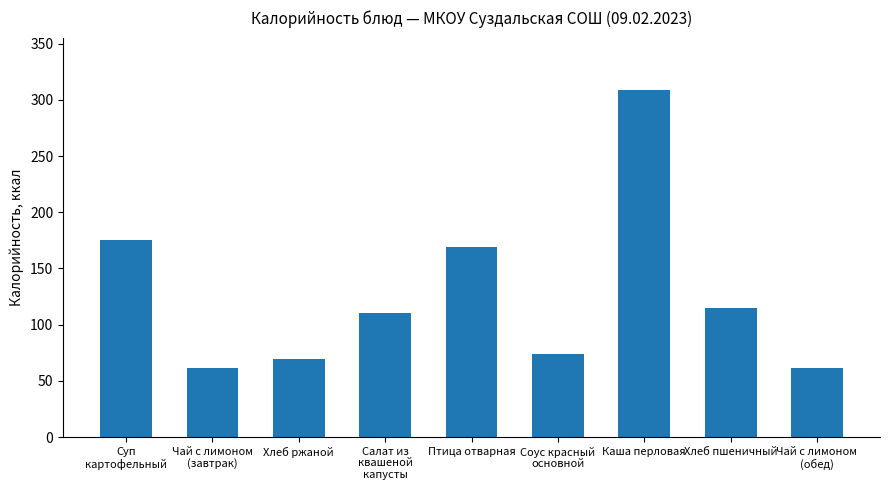

What is the sum of the values at Салат из
квашеной
капусты and Хлеб пшеничный?

225.5